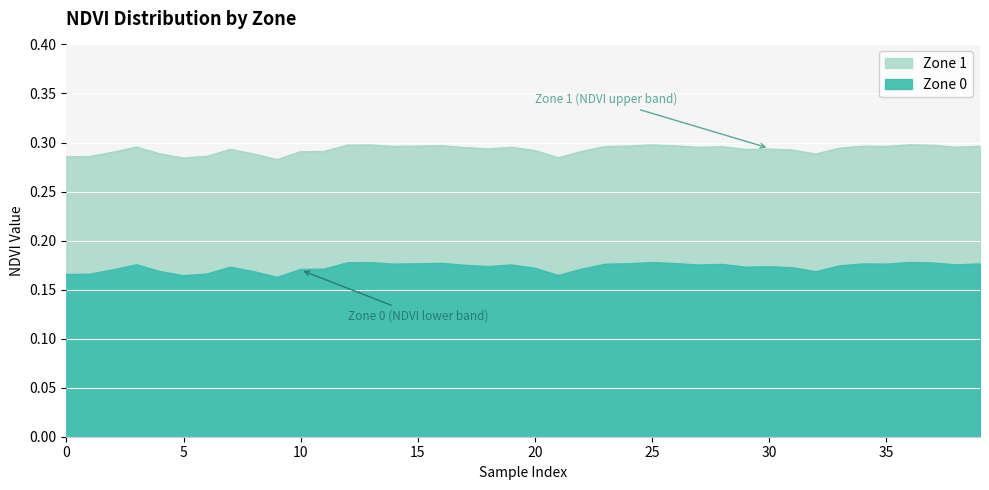

What is the value of the Zone 0 point at the 28th from the left?

0.2